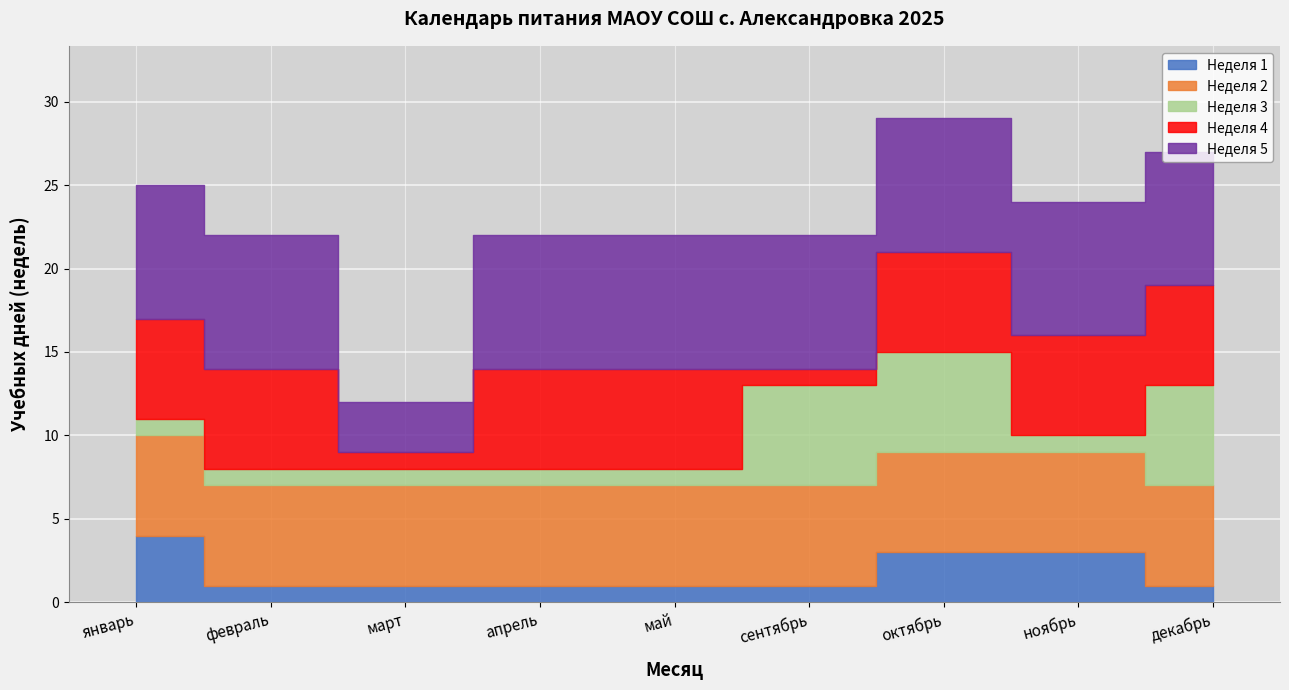

Between март and апрель, which series saw the biggest shift?

Неделя 4